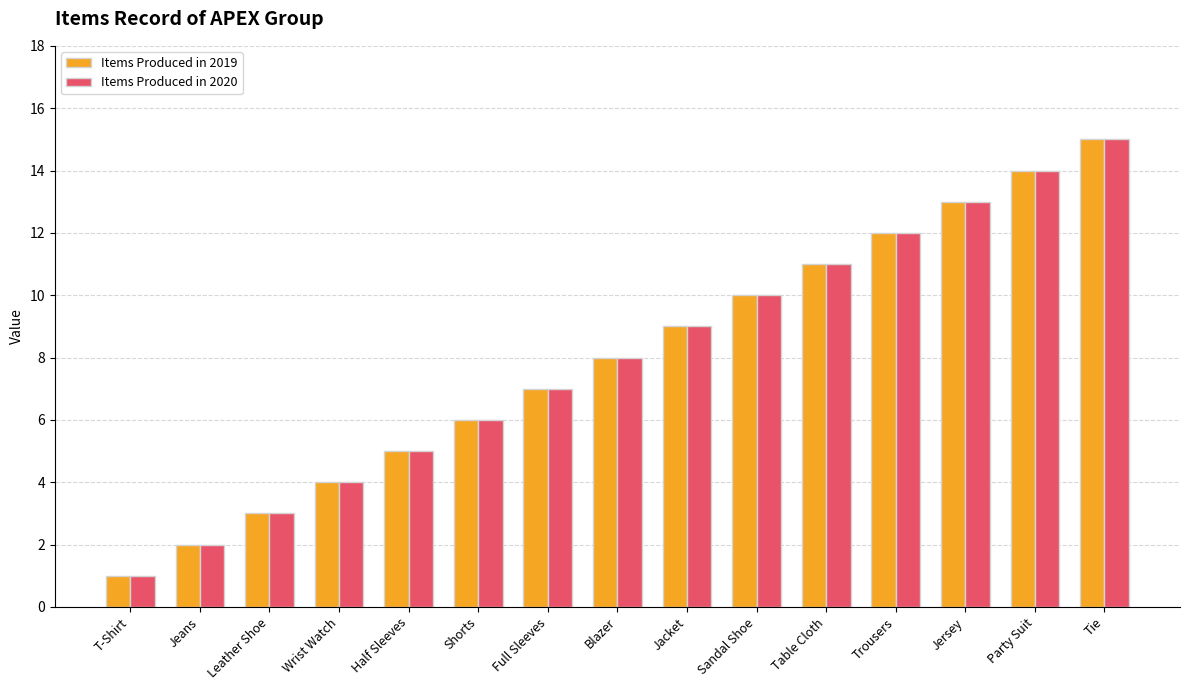

How many data points in Items Produced in 2020 are less than 8?

7